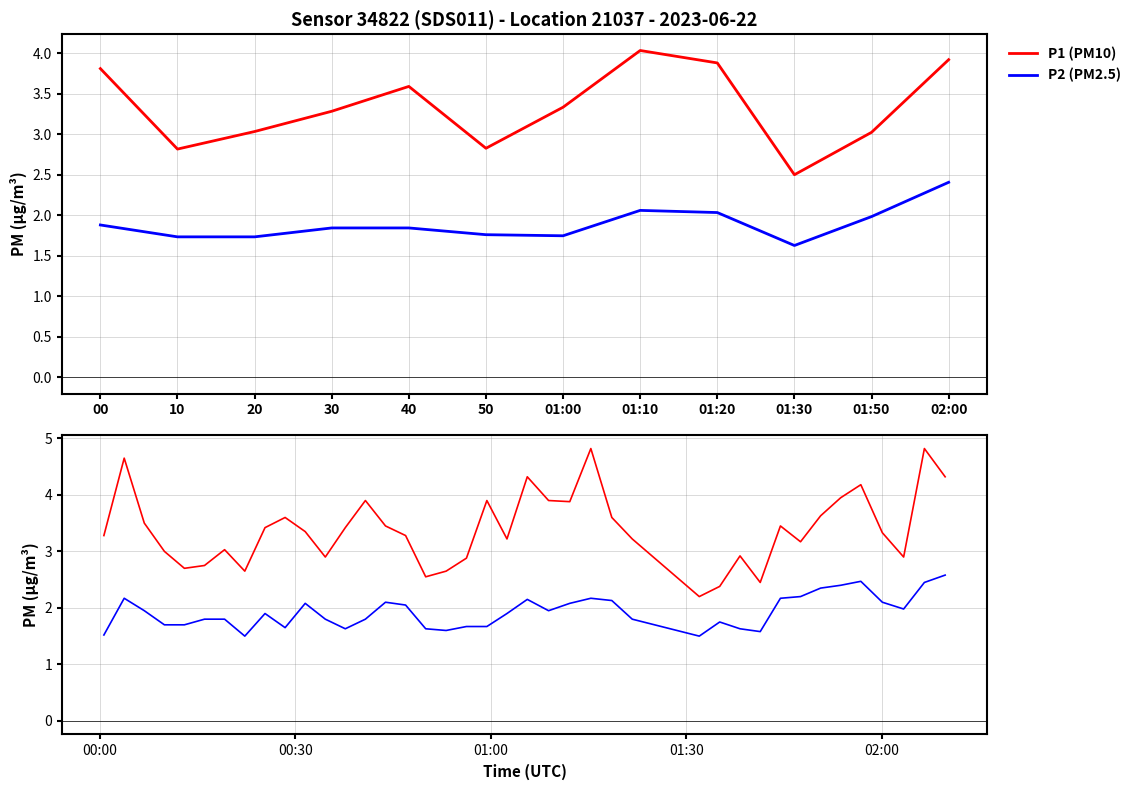

True or false: P2 and P1 cross at least once.

False